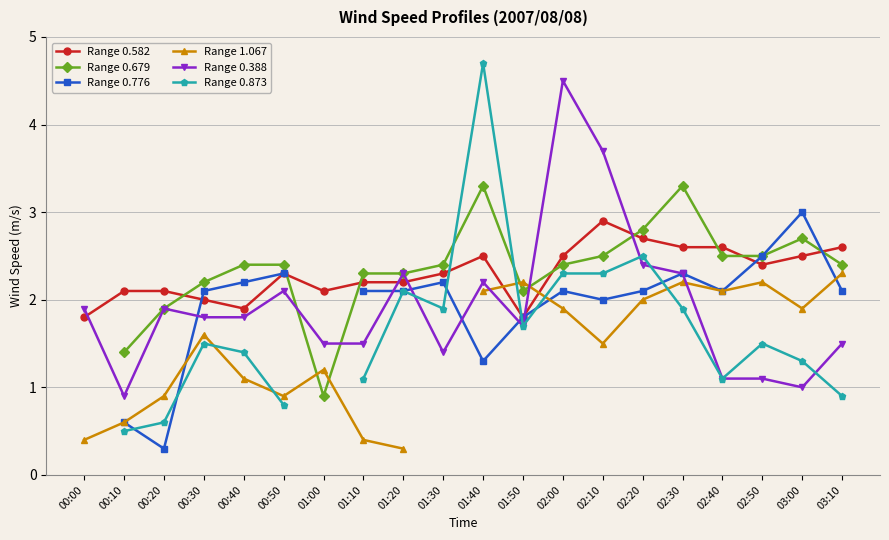

Is it true that Range 1.067 equals 0.5 at 03:00?

False